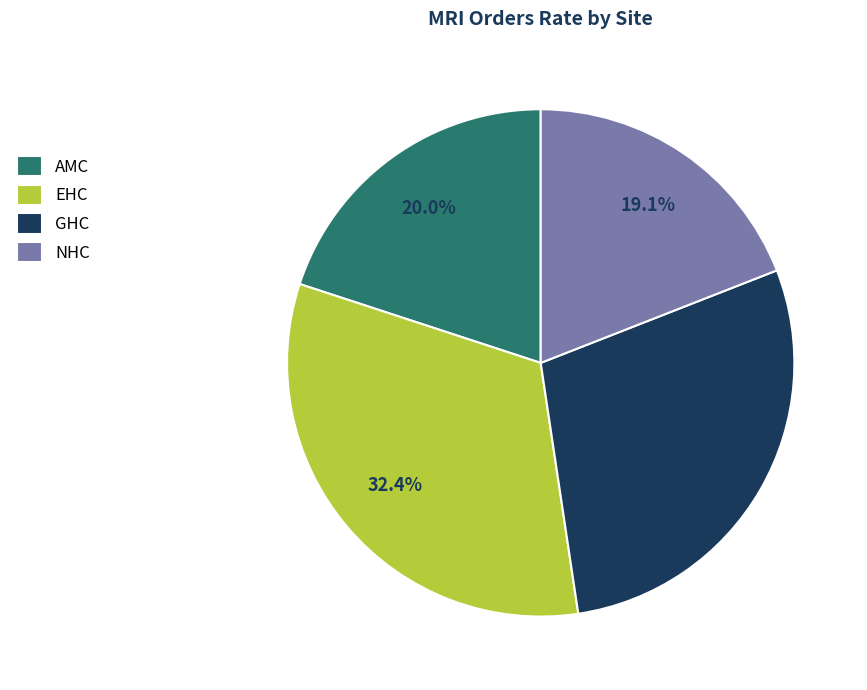

Count the number of slices in the pie.

4